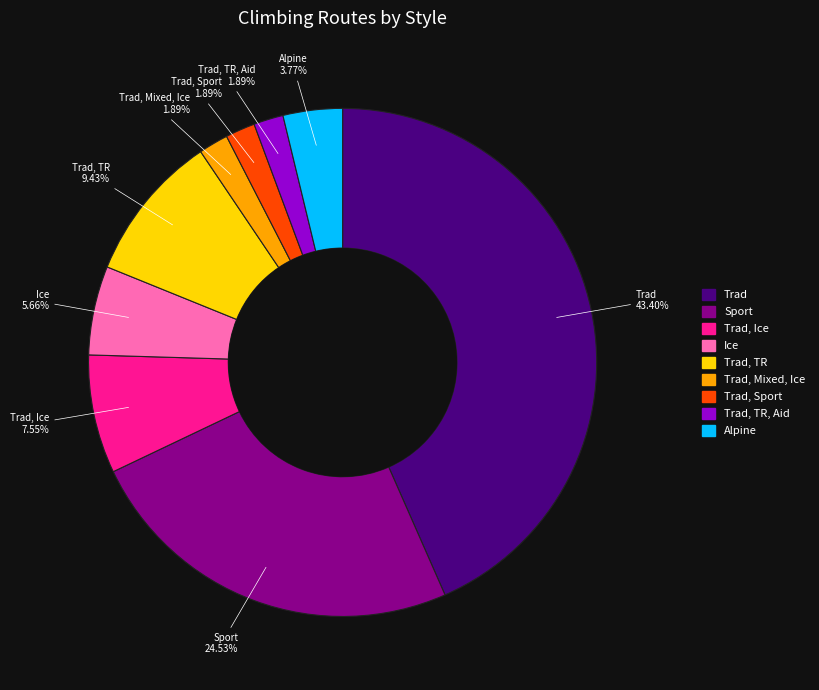

Is there any slice that represents more than half of the pie?

No